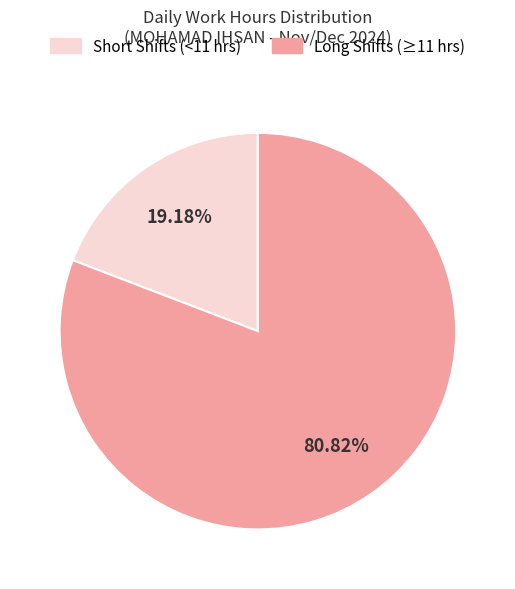

Is there any slice that represents more than half of the pie?

Yes